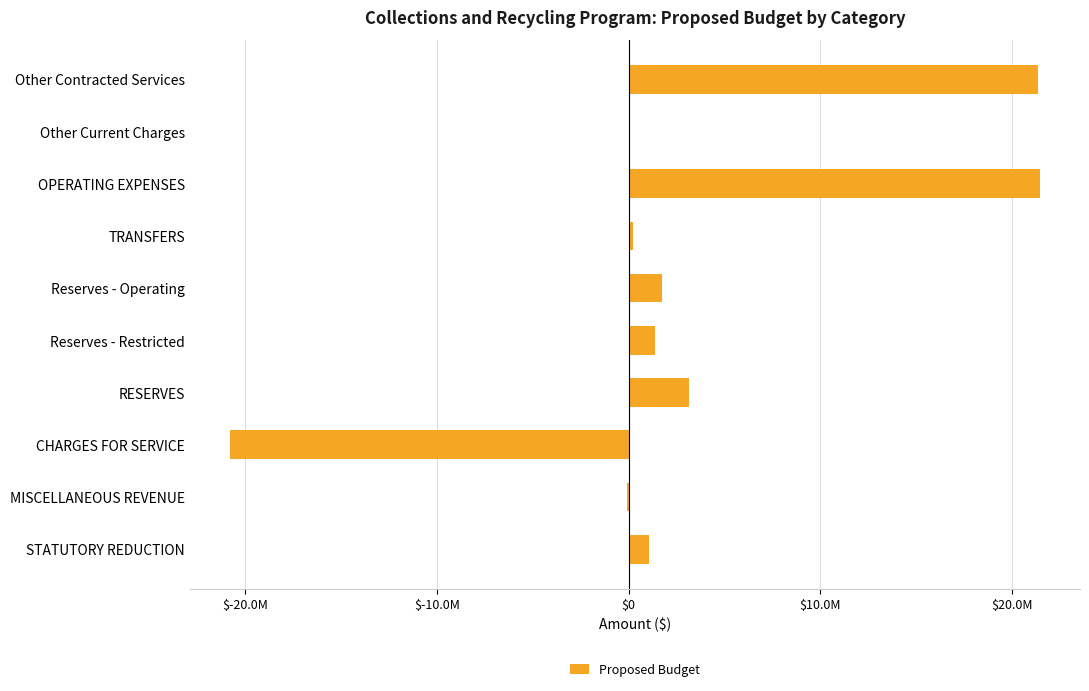

What is the minimum value shown in the chart?

-20769000